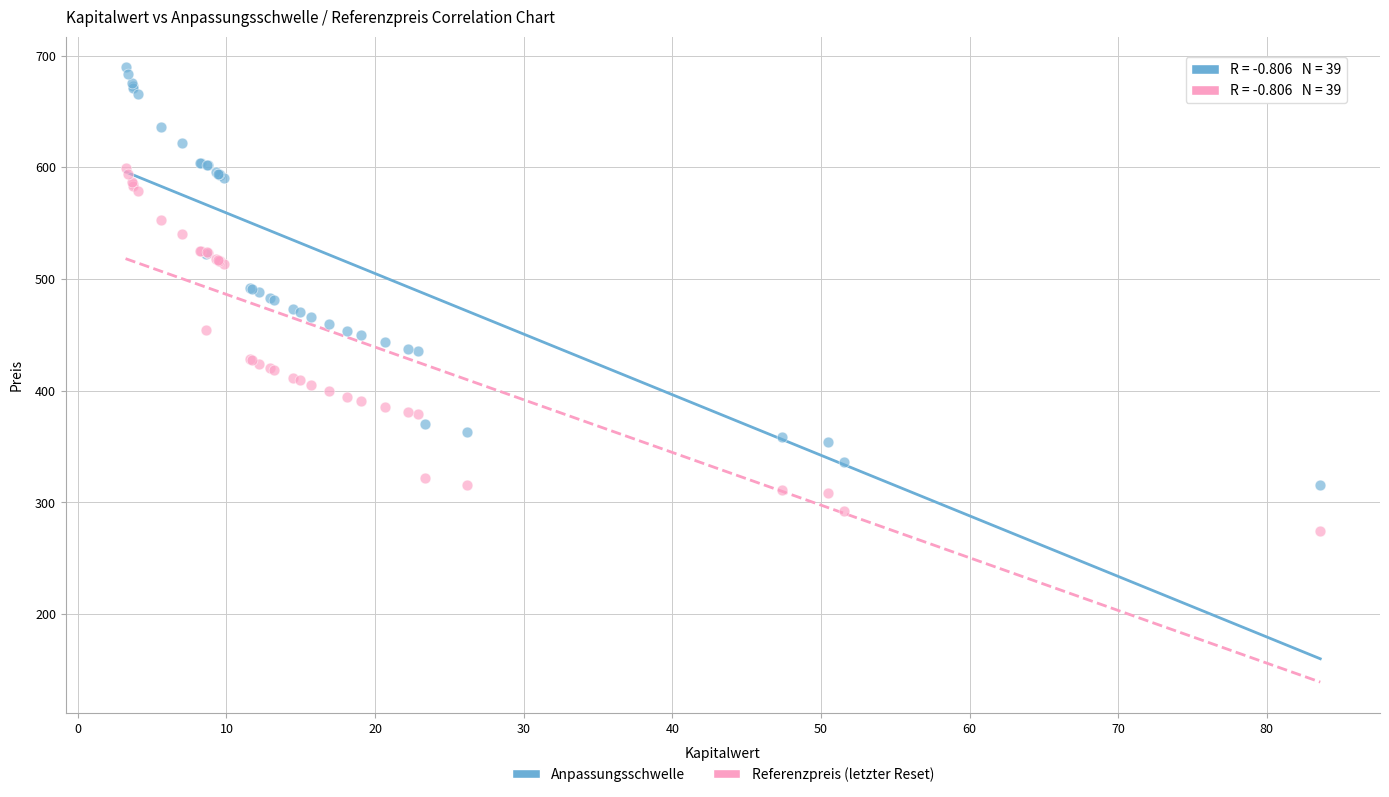

Which series has the widest spread of Y values?

Anpassungsschwelle